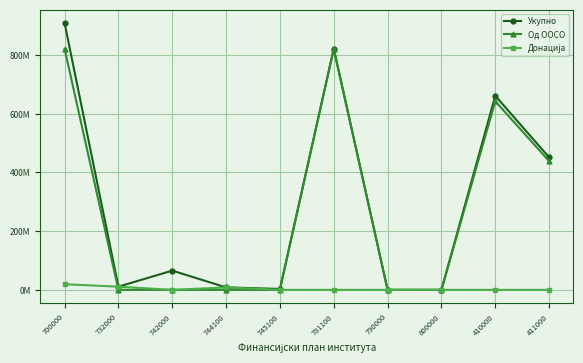

List the labels in order of Укупно value, smallest first.

790000, 800000, 745100, 744100, 732000, 742000, 411000, 410000, 781100, 700000